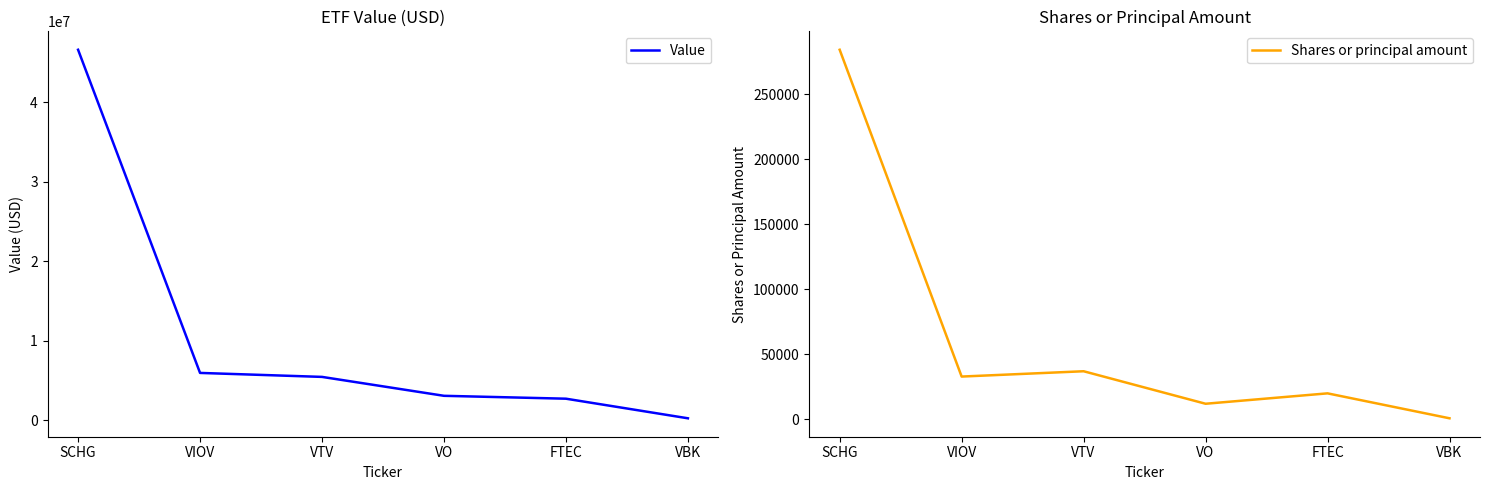

At how many categories does at least one series exceed 1861860?

5